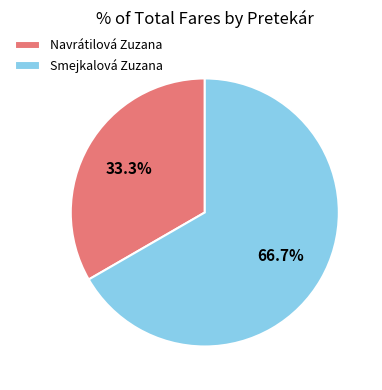

Combined, what portion of the pie is Smejkalová Zuzana and Navrátilová Zuzana?

100.0%